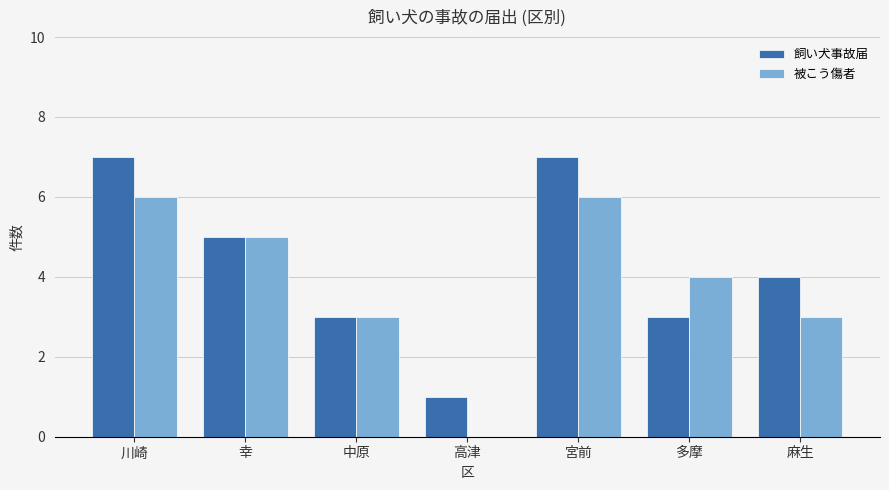

Does the chart contain stacked bars?

No